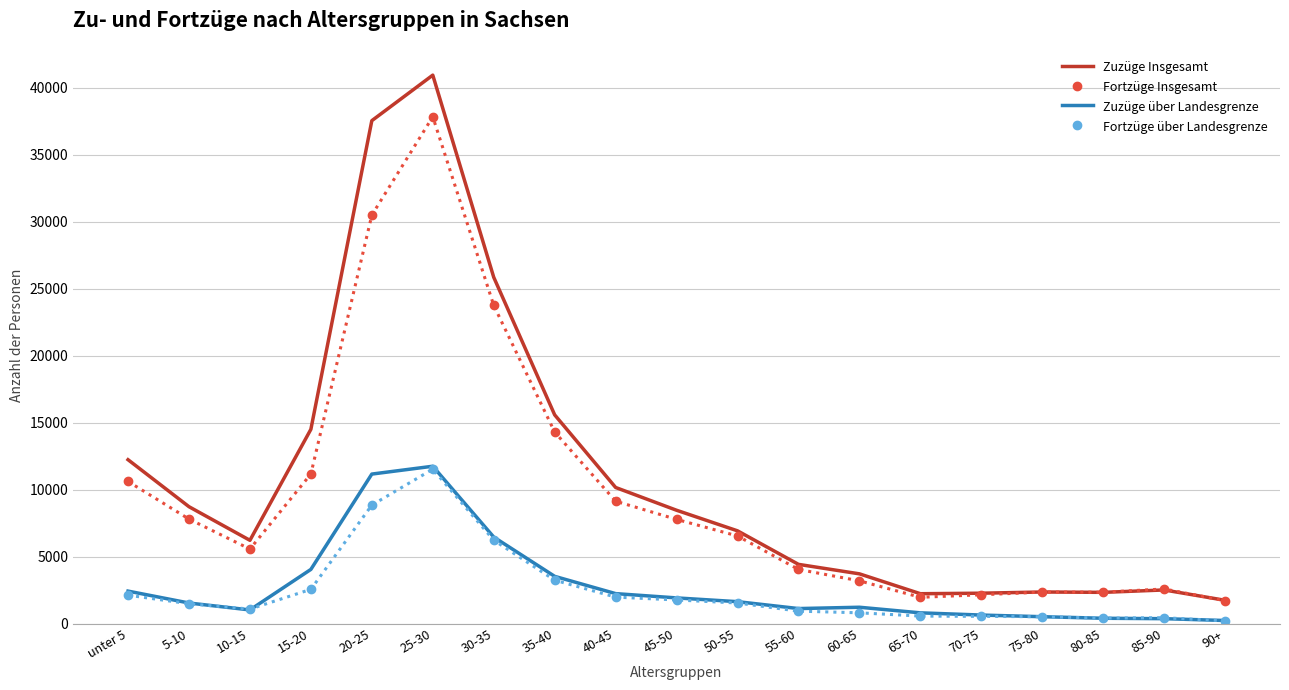

True or false: Zuzüge über Landesgrenze and Fortzüge Insgesamt intersect in this chart.

False